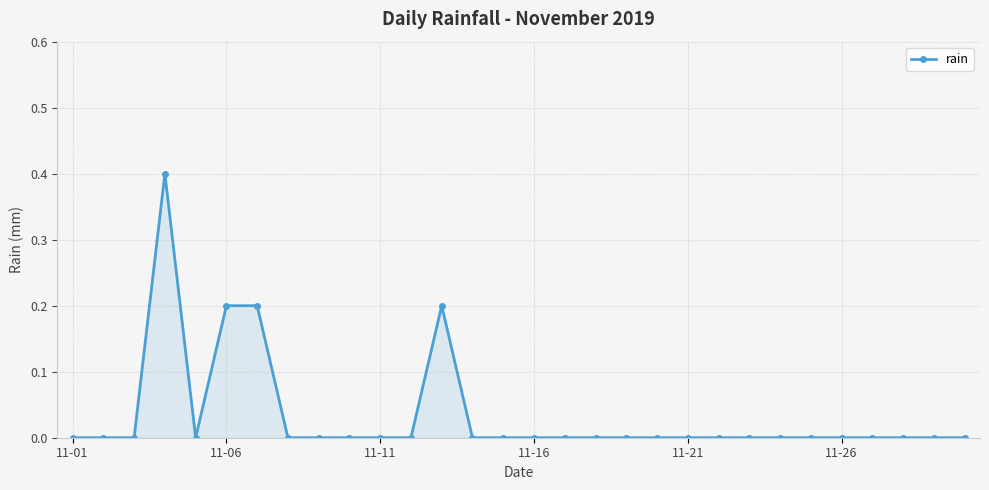

Reading left to right, transcribe all the data shown in this chart.

0.0	0.0	0.0	0.4	0.0	0.2	0.2	0.0	0.0	0.0	0.0	0.0	0.2	0.0	0.0	0.0	0.0	0.0	0.0	0.0	0.0	0.0	0.0	0.0	0.0	0.0	0.0	0.0	0.0	0.0